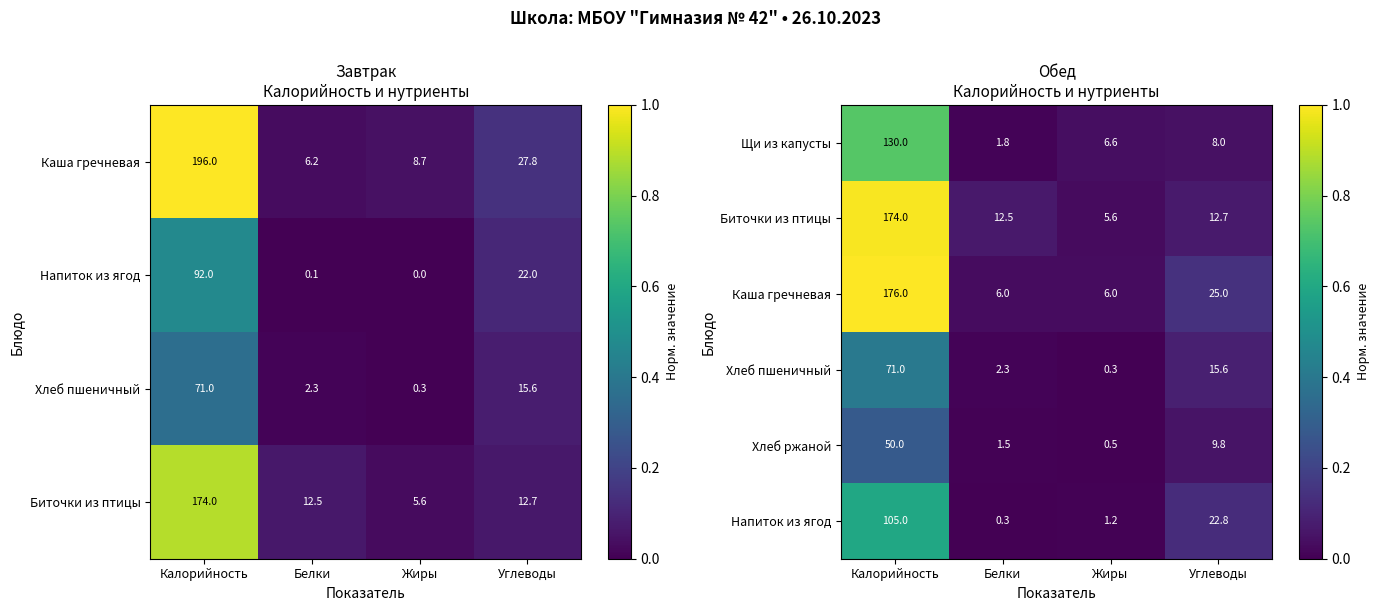

At which category is the sum across all series the highest?

Калорийность